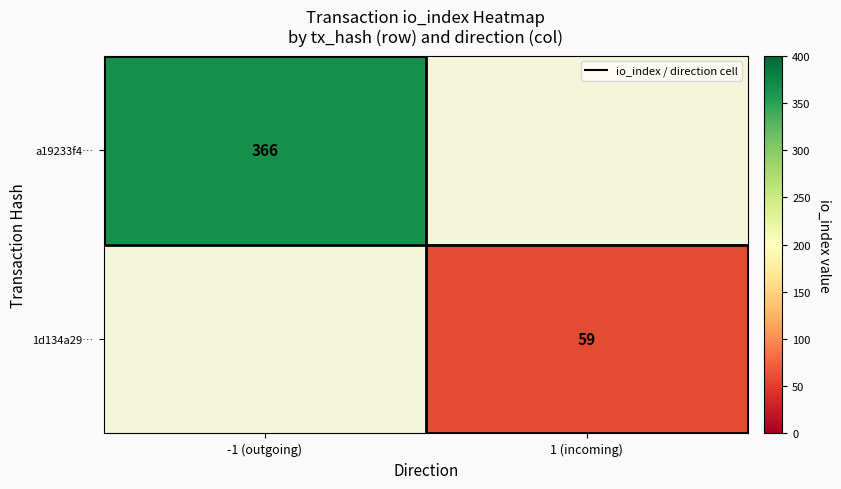

What is the greatest value displayed?

366.0